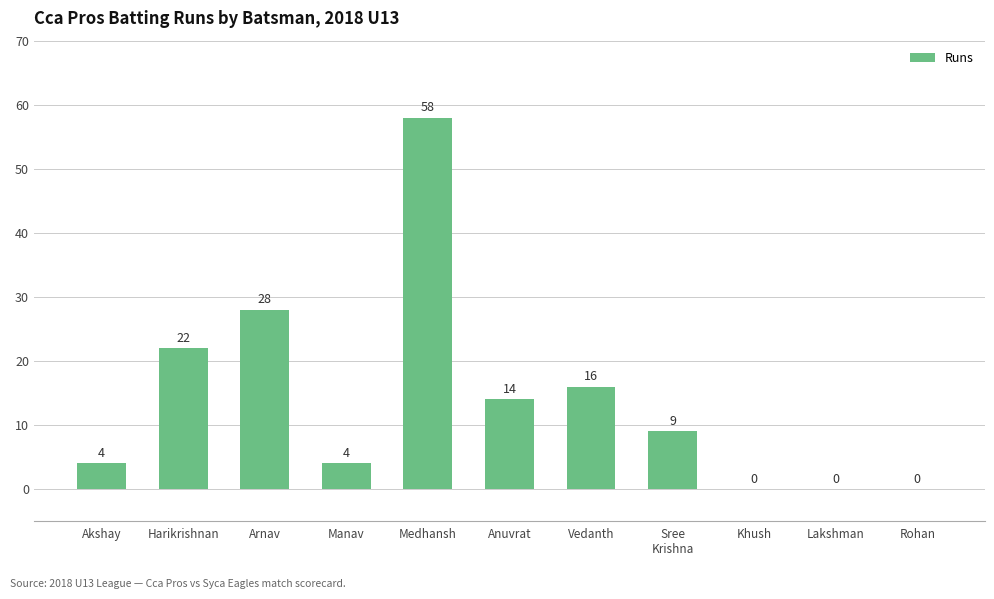

Is it true that the value at Anuvrat is 14?

True